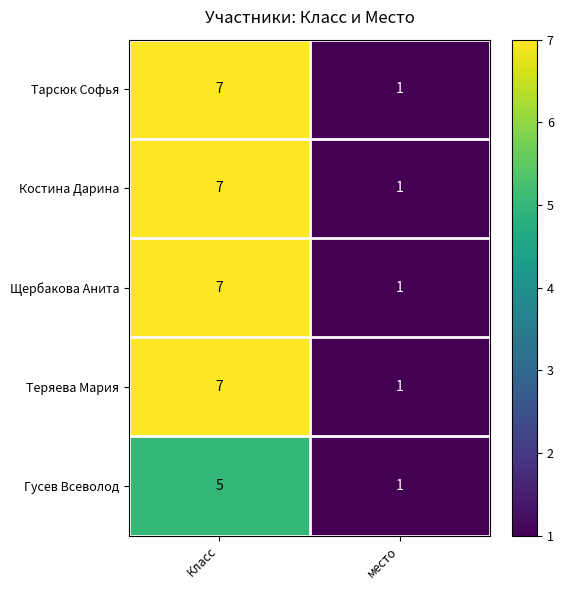

The value of Тарсюк Софья at место is 2. True or false?

False